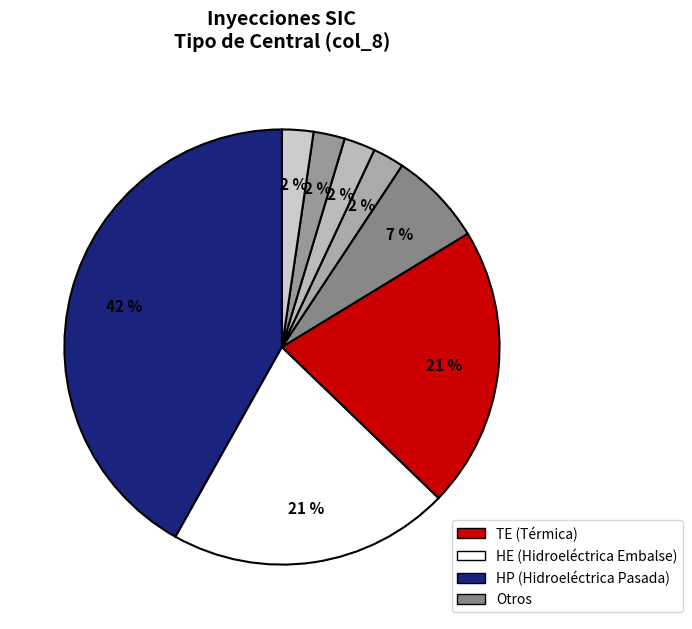

Count the number of slices in the pie.

8